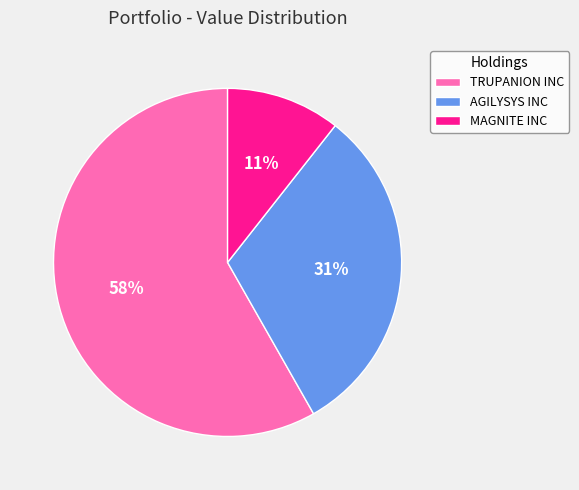

How many segments does this pie chart have?

3